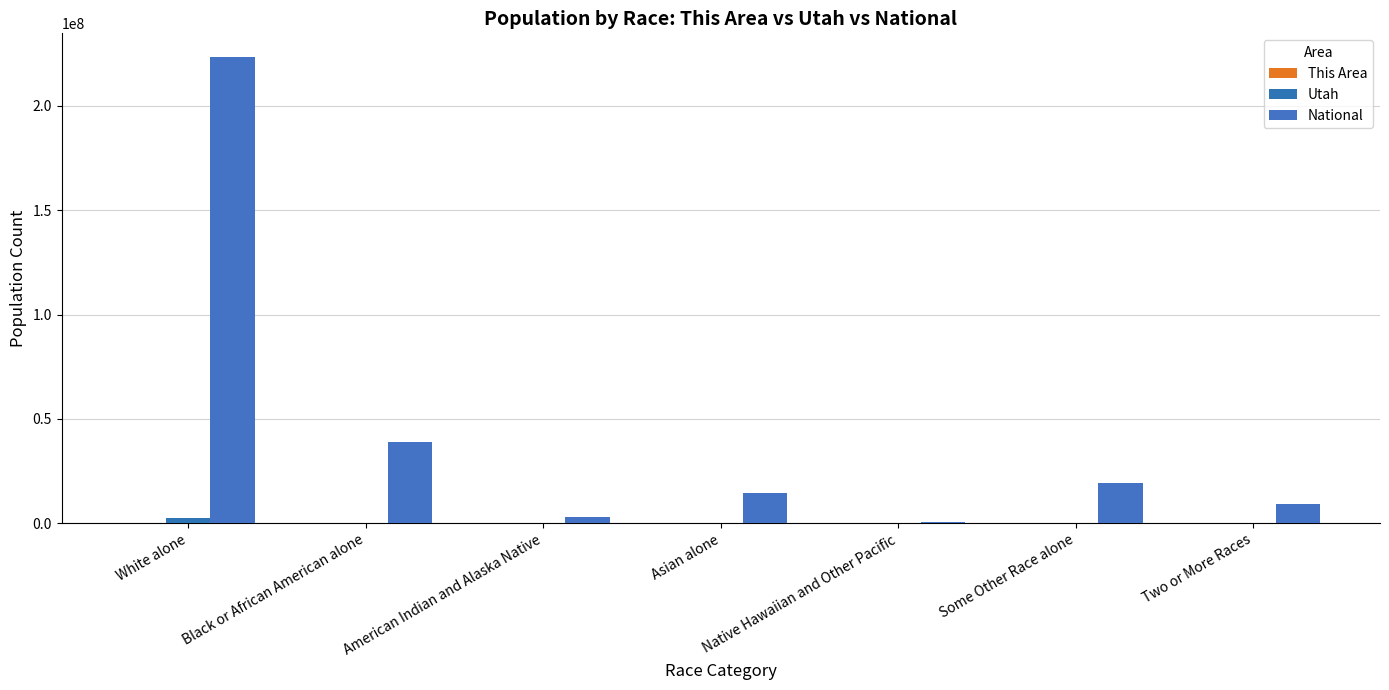

What is the sum of the National values at American Indian and Alaska Native and Asian alone?

17606500